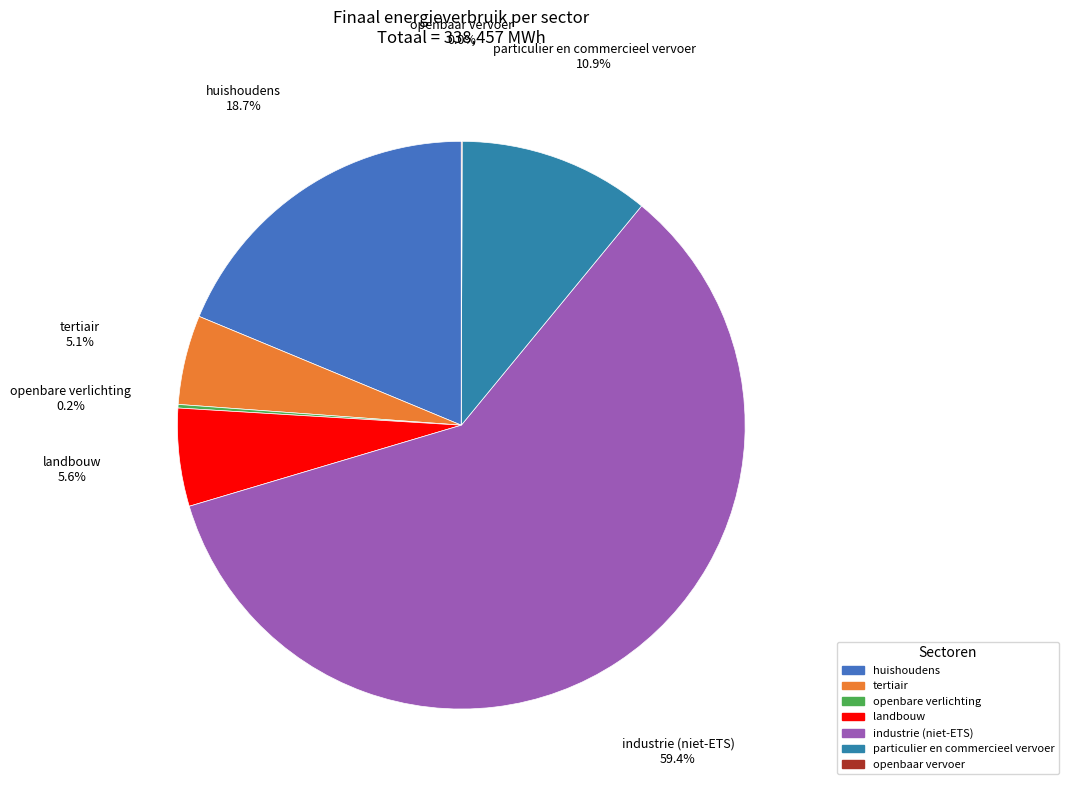

Is the sum of tertiair and particulier en commercieel vervoer greater than half?

No